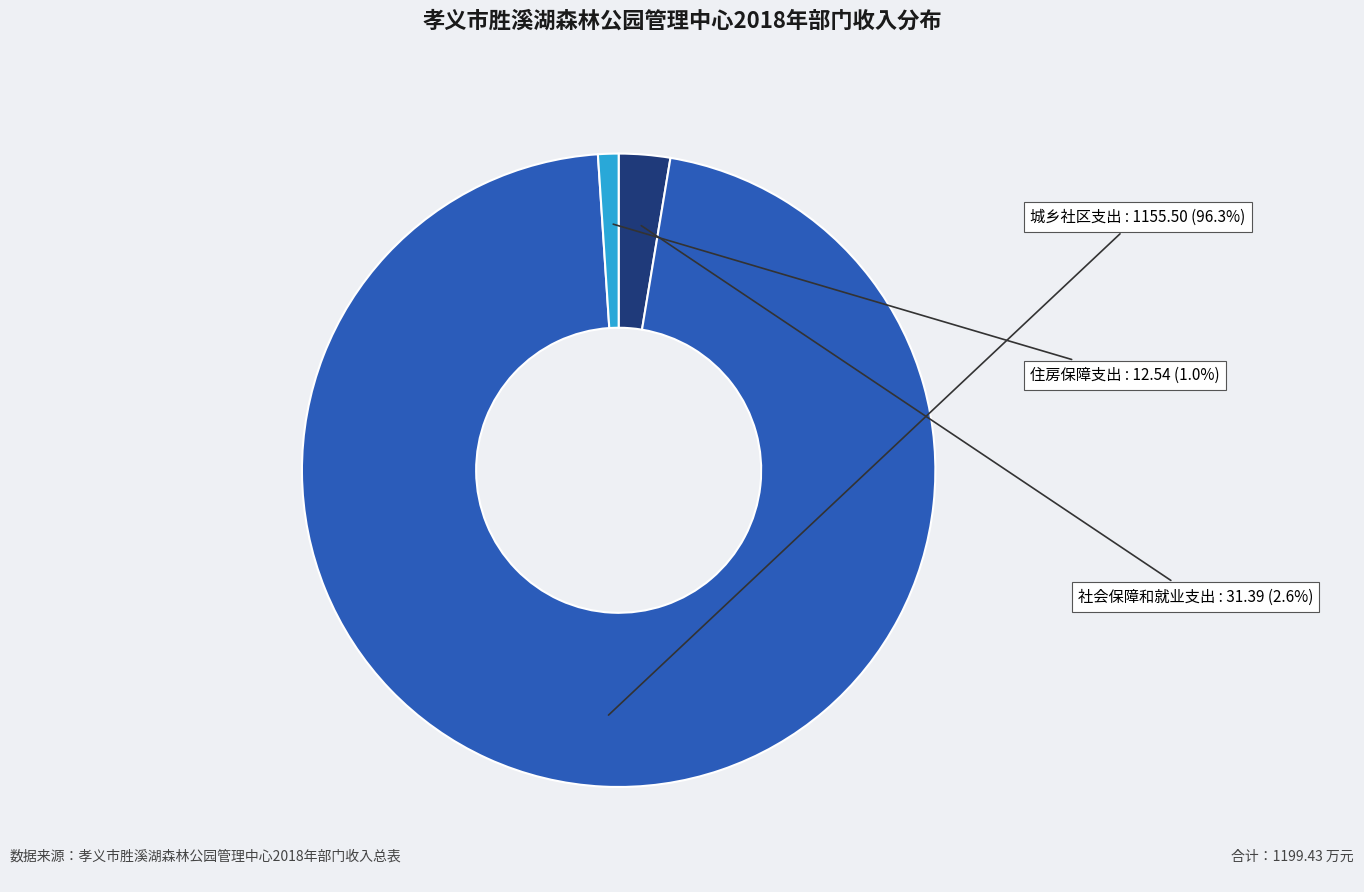

How many slices are in this pie chart?

3